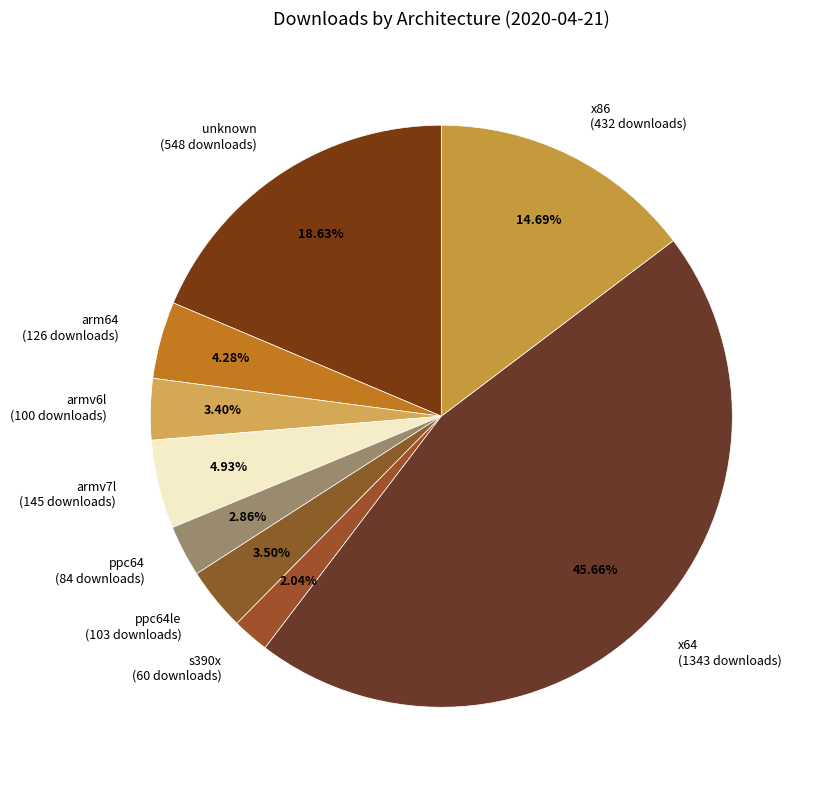

What is the ratio of the value at x86 to the value at arm64?

3.4